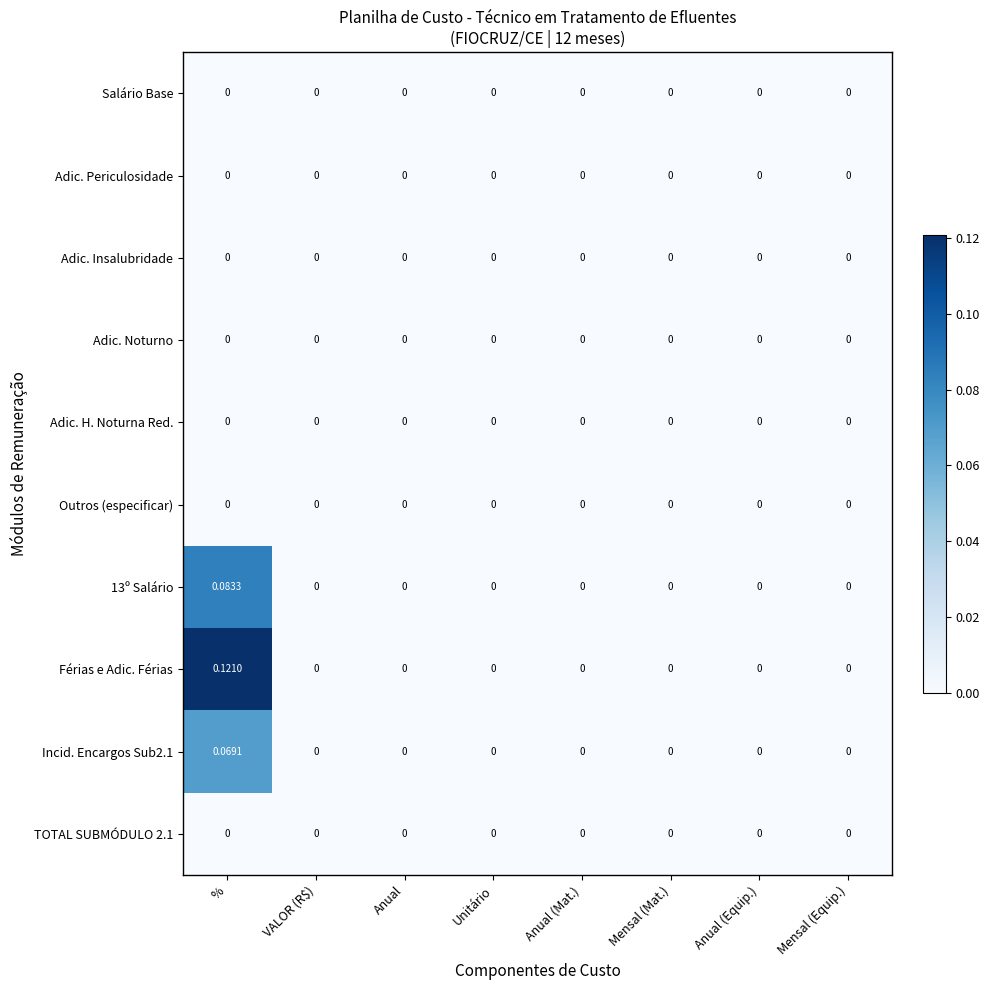

Which category has the highest value across all series?

%